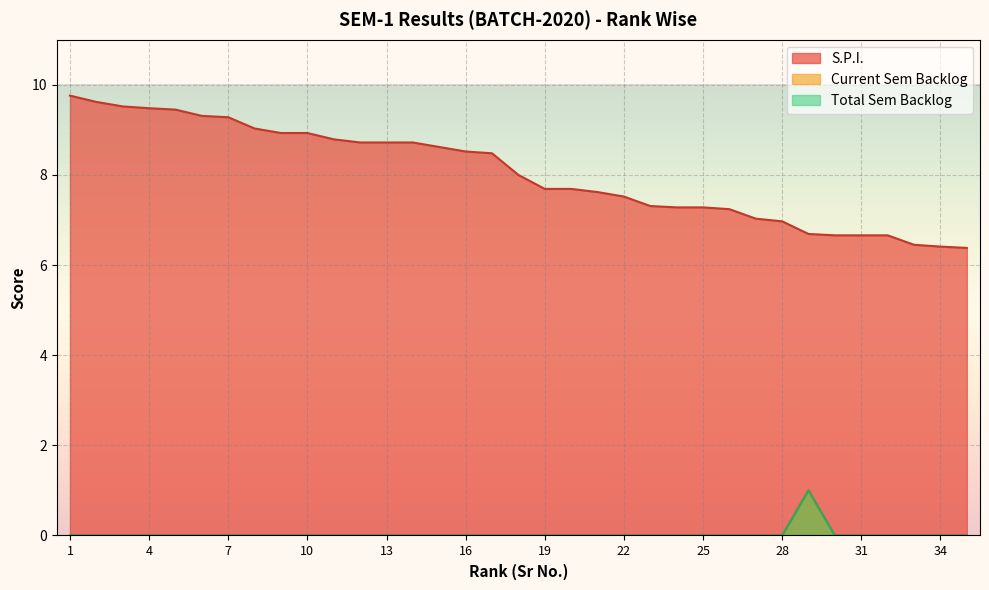

True or false: Current Sem Backlog and Total Sem Backlog intersect in this chart.

False